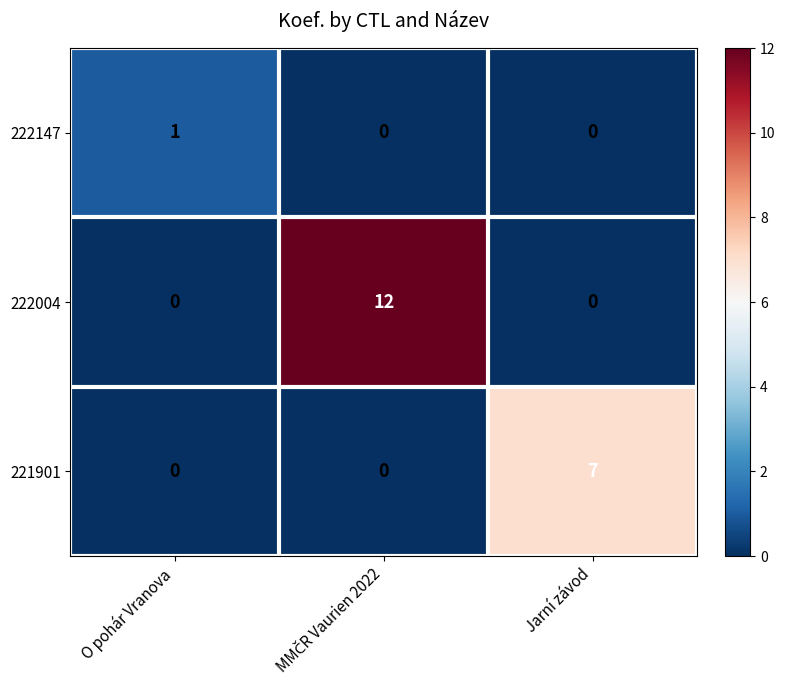

Rank the series by their average value, from lowest to highest.

222147, 221901, 222004